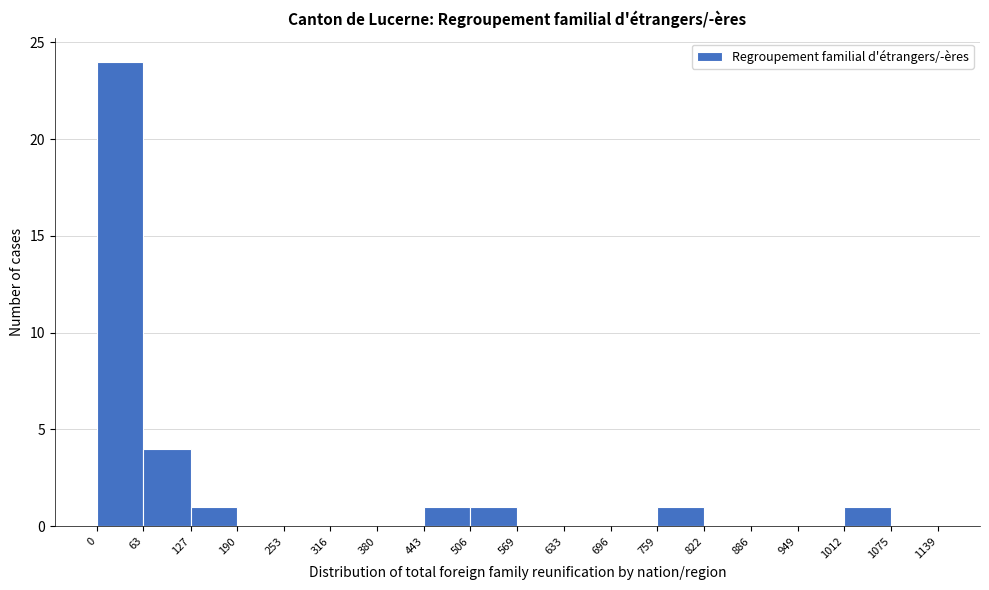

Which range on the x-axis has the tallest bar?

0 to 63